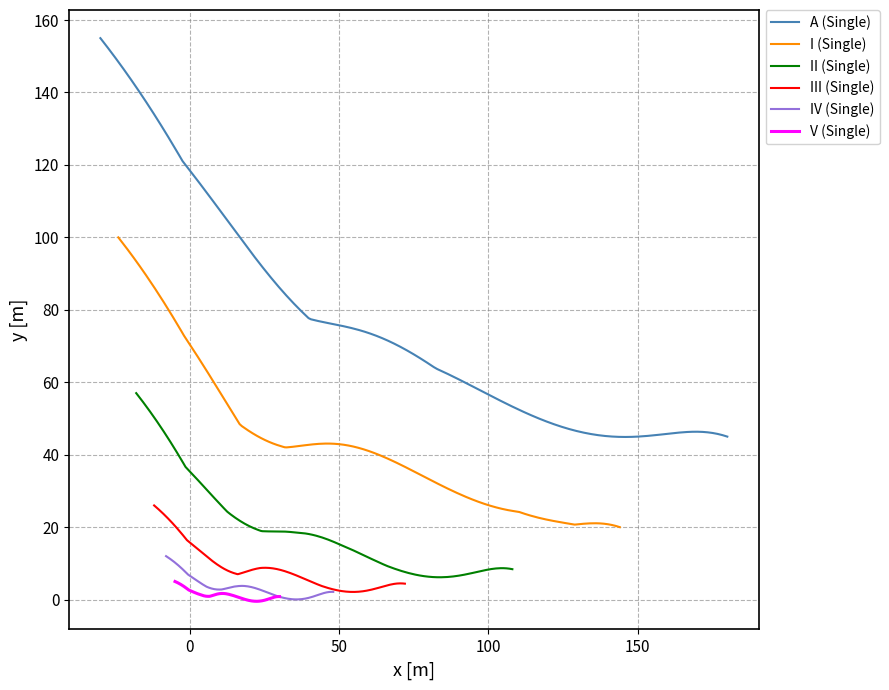

What is the total value across all series at 3?

271